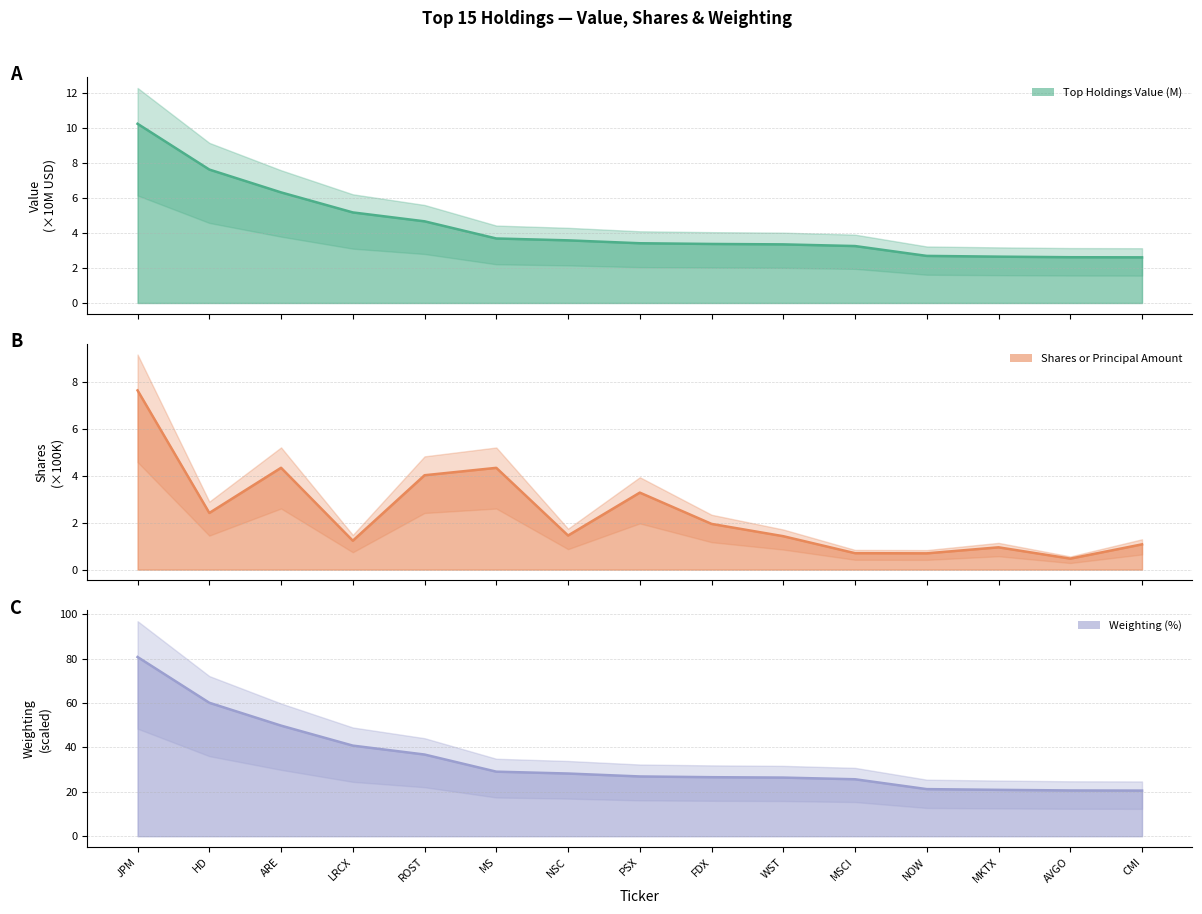

Between which two adjacent categories do Shares or Principal Amount and Top Holdings Value (M) first intersect?

ROST and MS